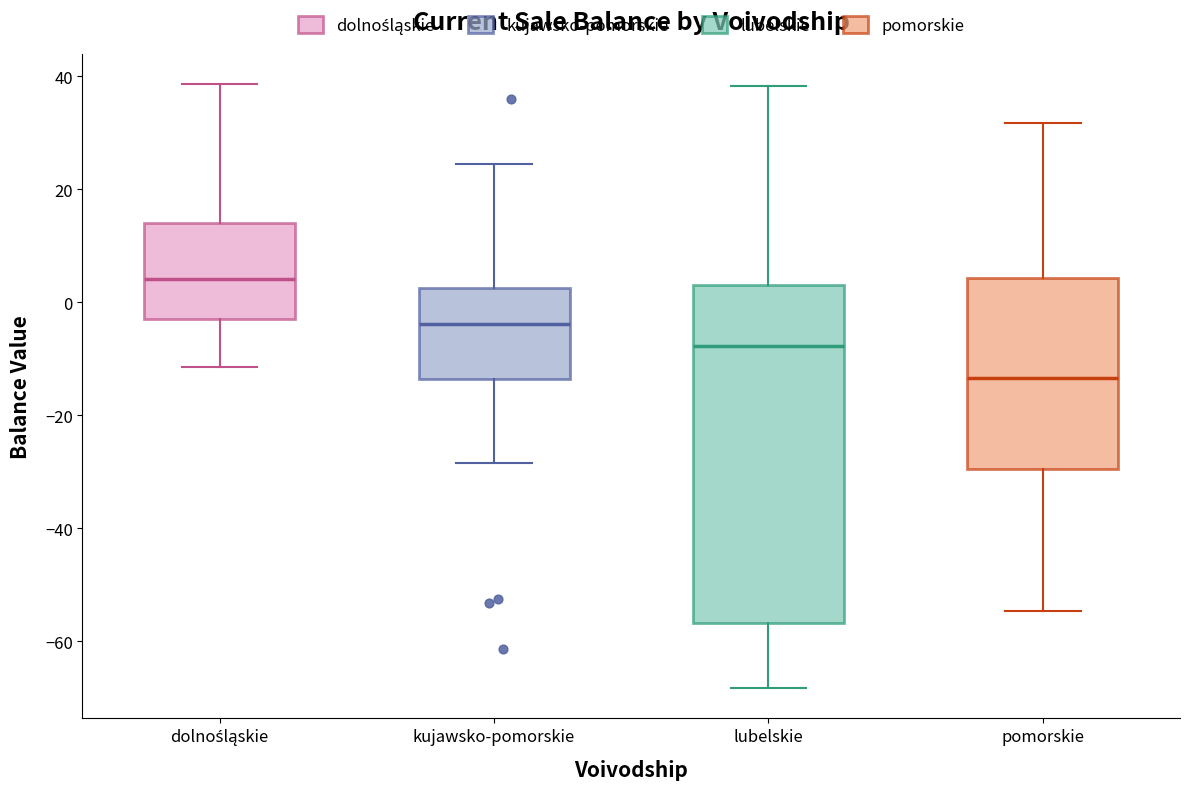

Where does the median line of the box for pomorskie sit on the y-axis? The values are not printed on the chart, so give them approximately, as read against the axis.

-14